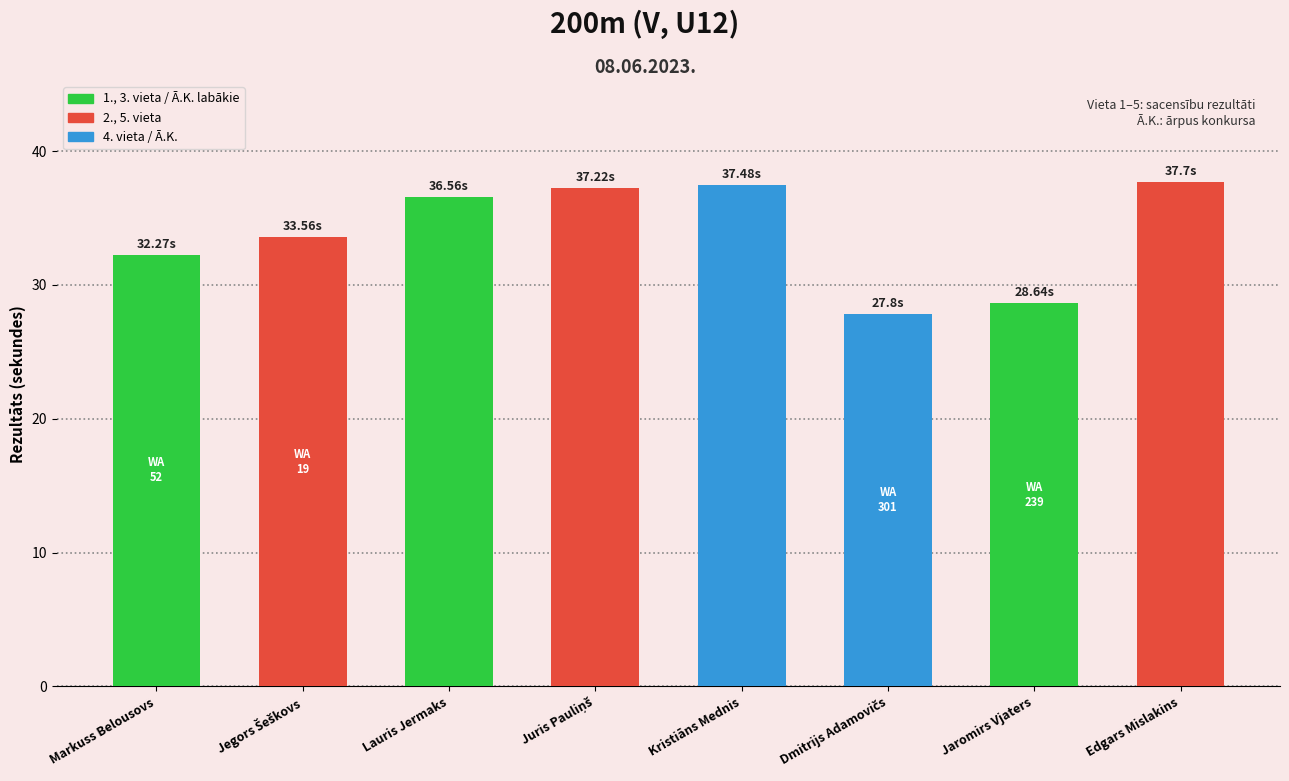

What is the ratio of the value at Jaromirs Vjaters to the value at Edgars Mislakins?

0.8